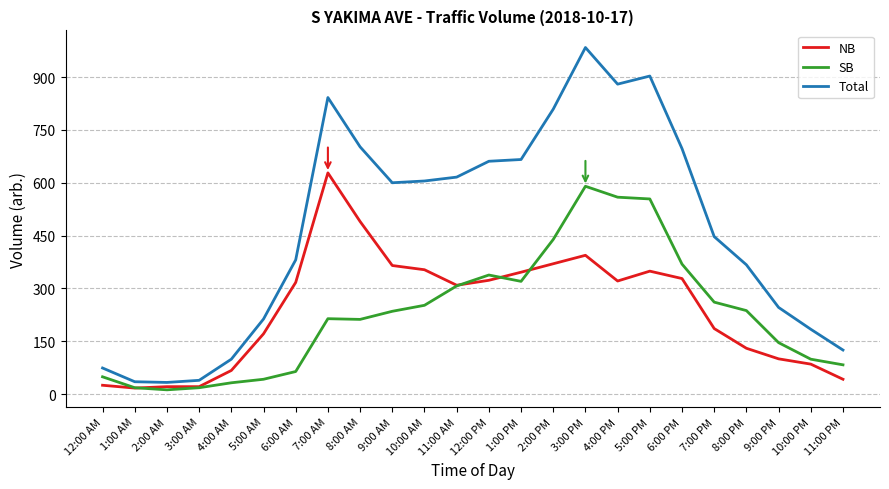

True or false: Total has a value of 246 at 9:00 PM.

True